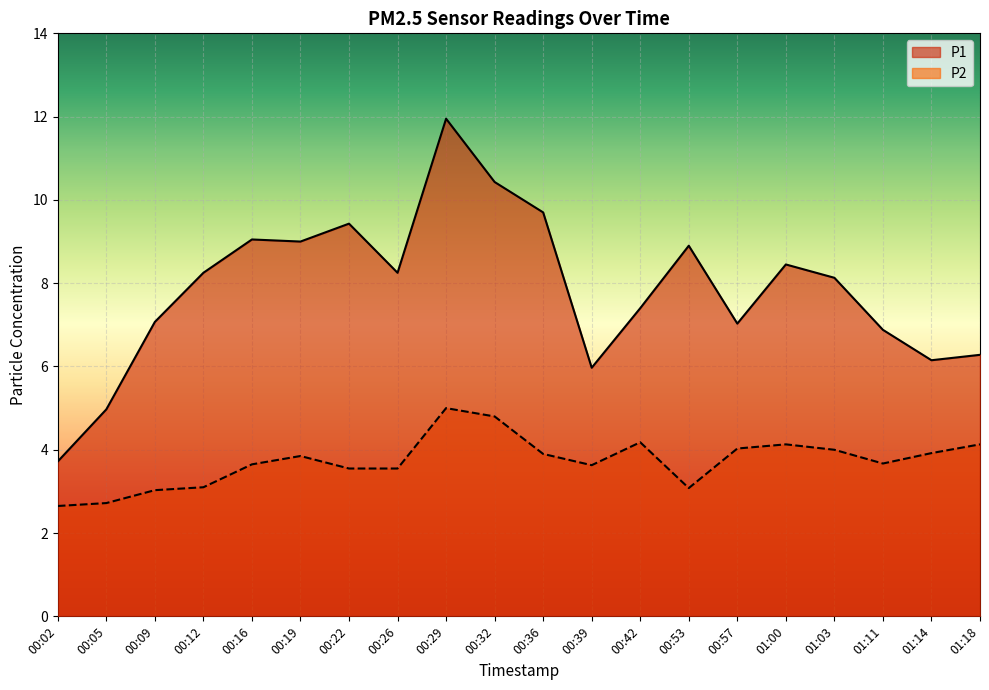

What is the average value of the P2 series?

3.7